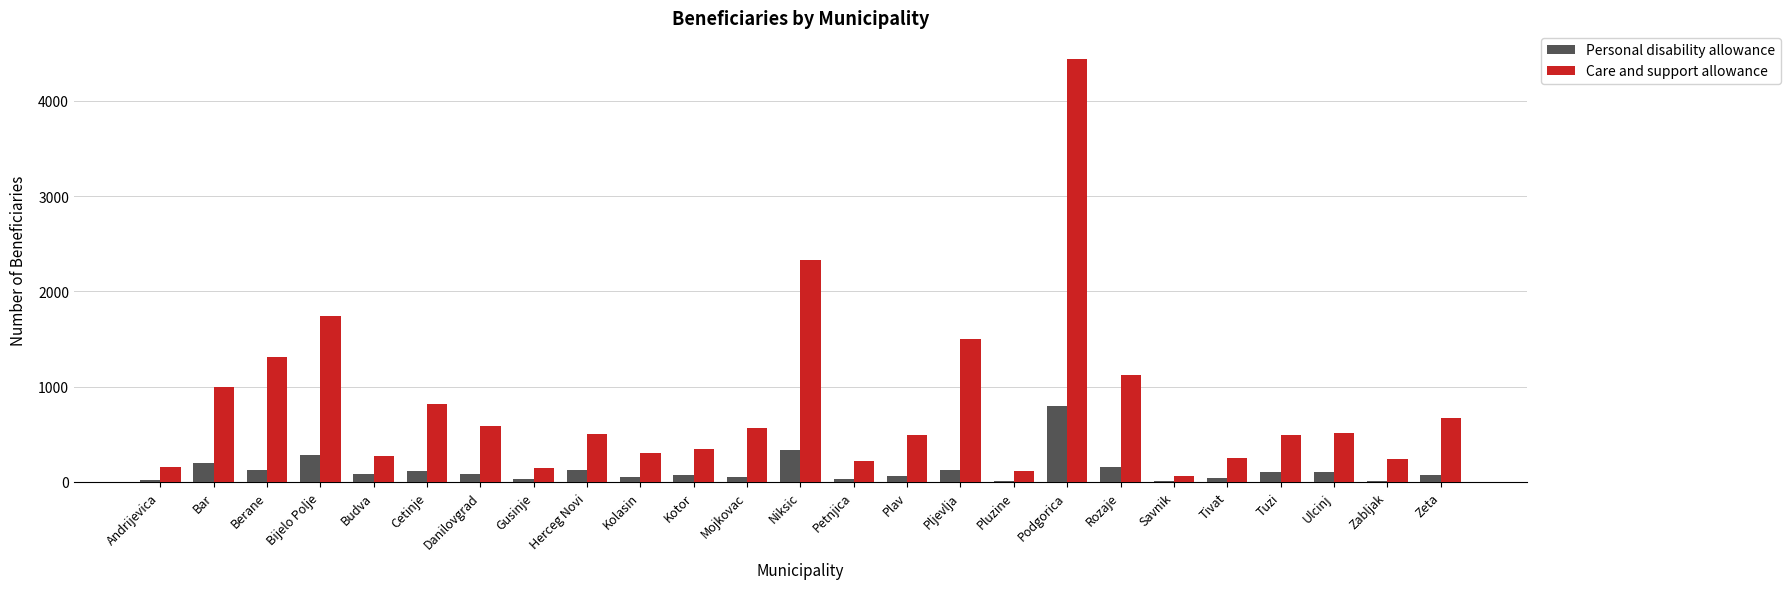

Are the bars grouped side by side (vs. stacked)?

Yes